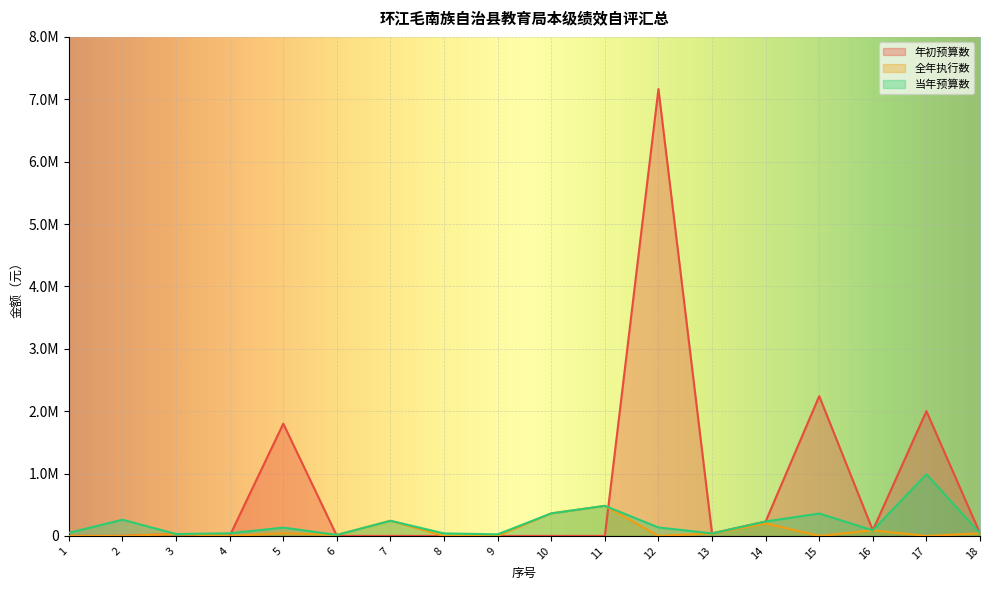

What are all the series names shown in the legend?

年初预算数, 全年执行数, 当年预算数